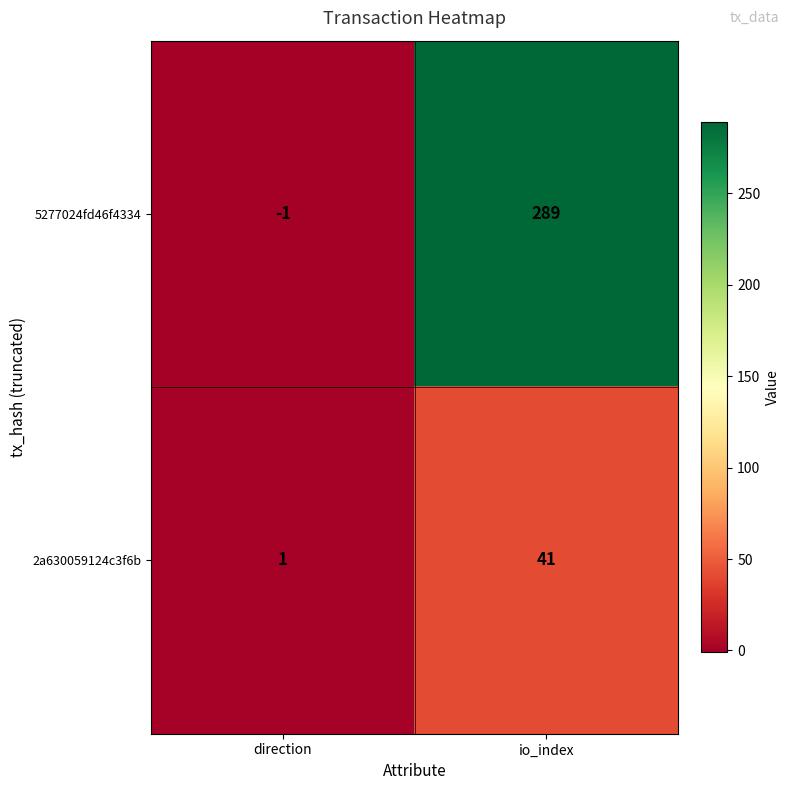

What is the average value of the 2a630059124c3f6b series?

21